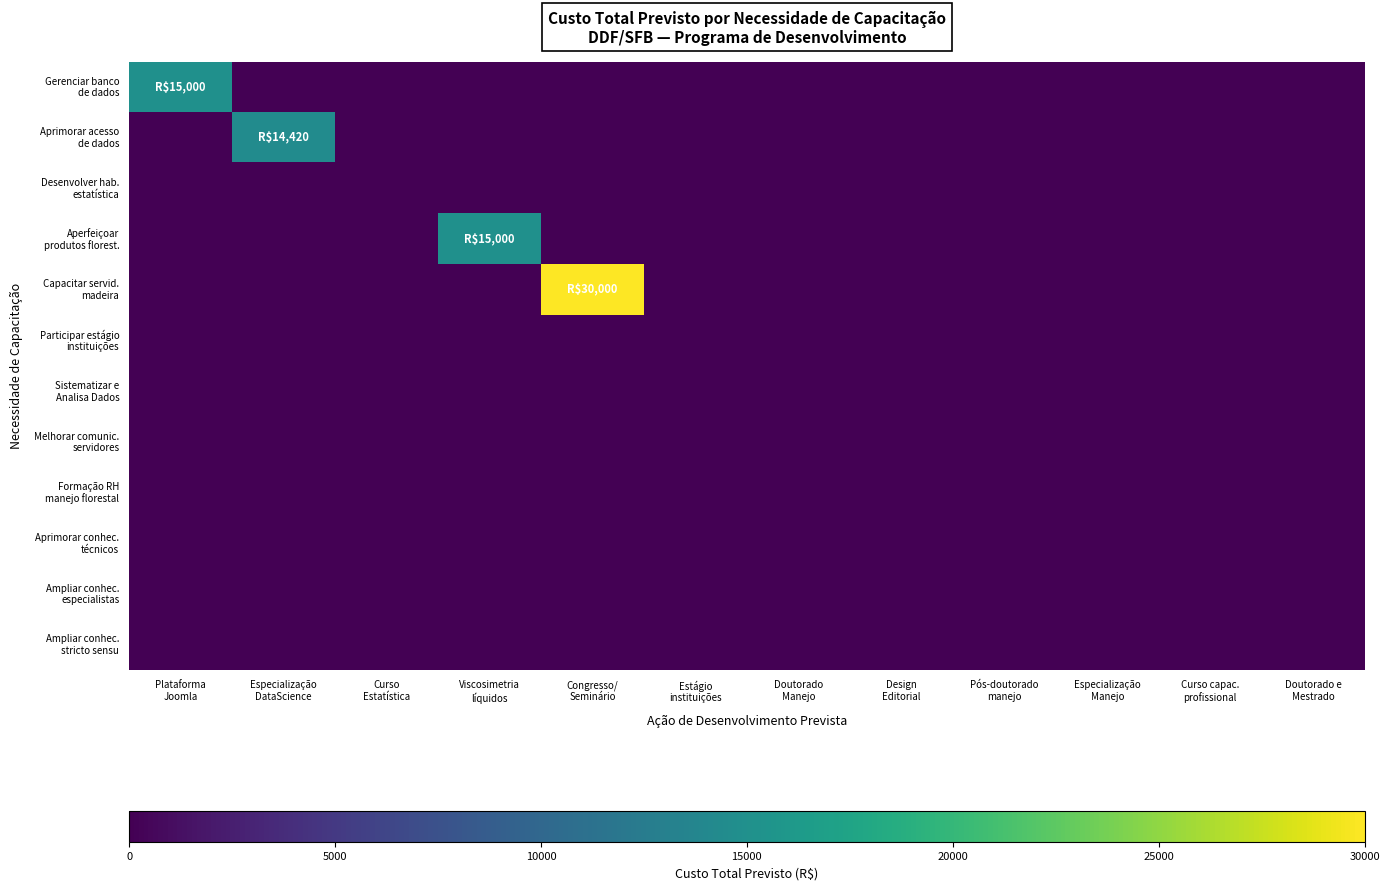

Which series has the widest spread of values?

Capacitar servid. madeira